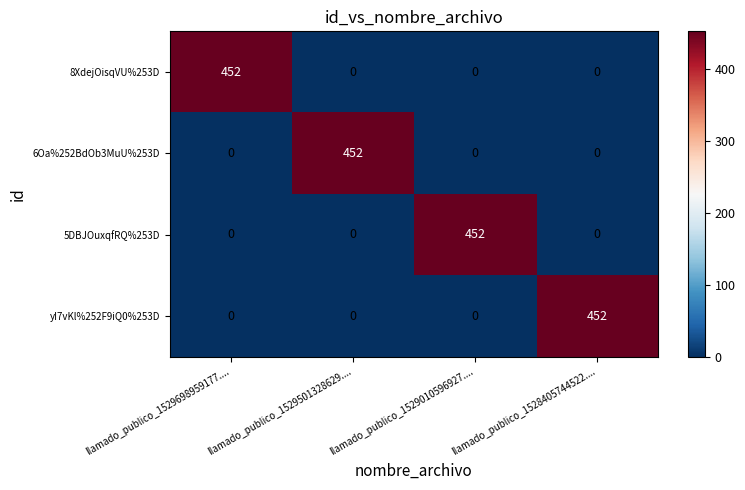

At how many categories does at least one series exceed 332?

4